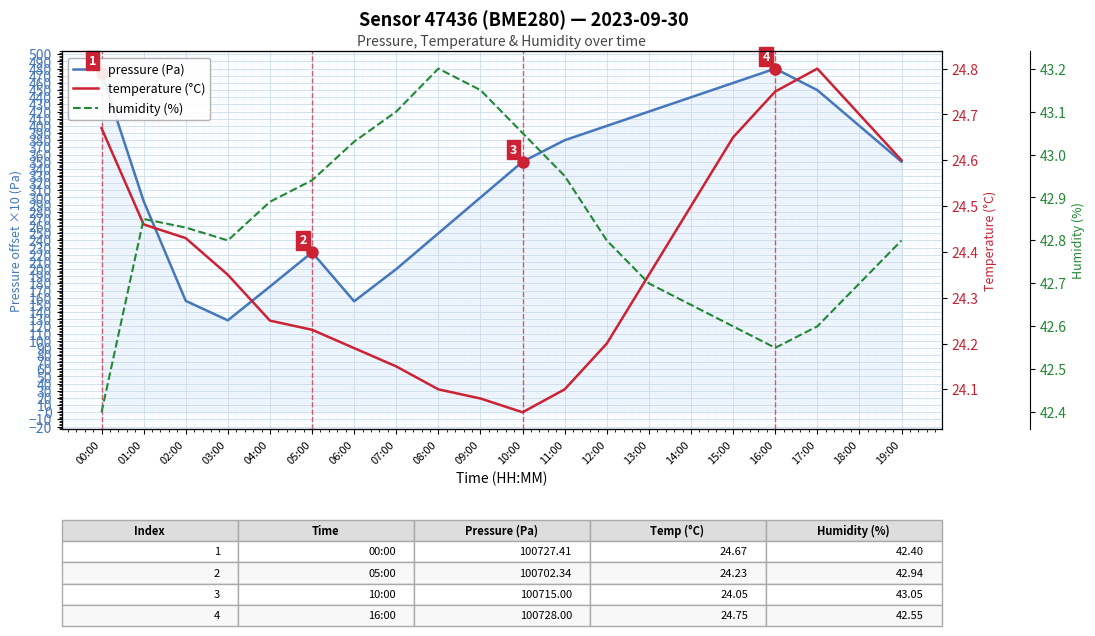

What is the greatest value displayed?

480.0